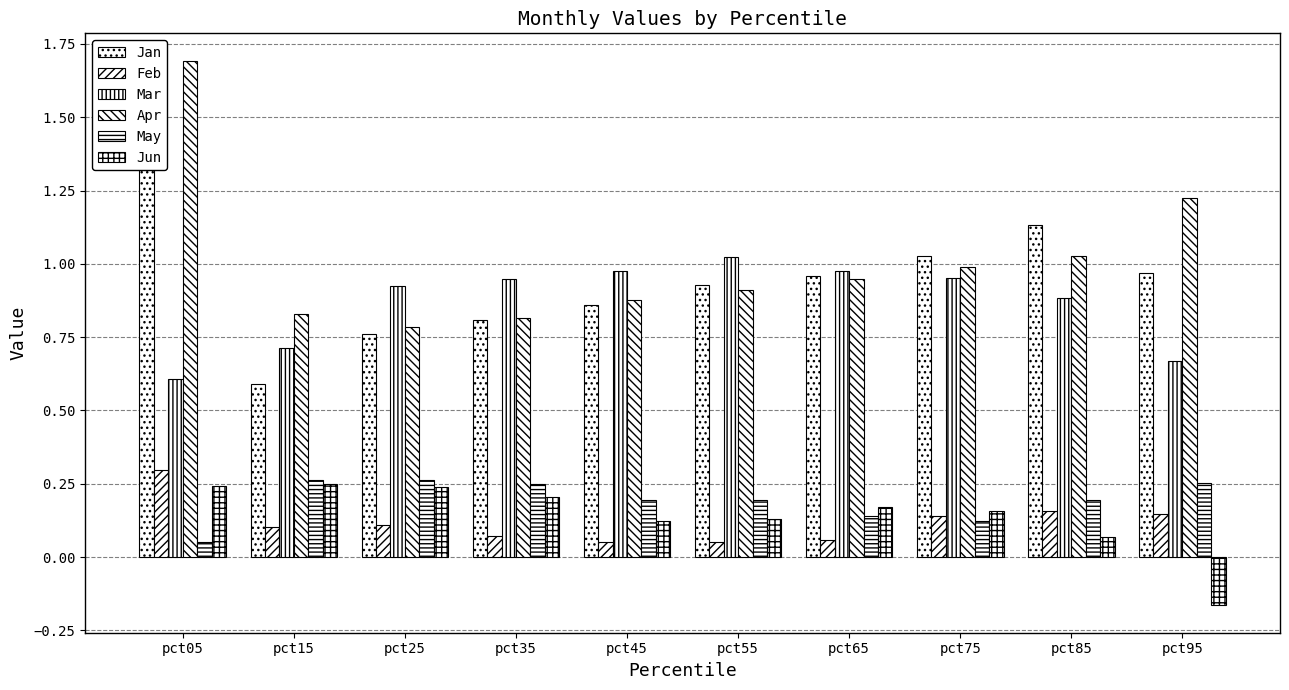

At which category is the sum across all series the highest?

pct05